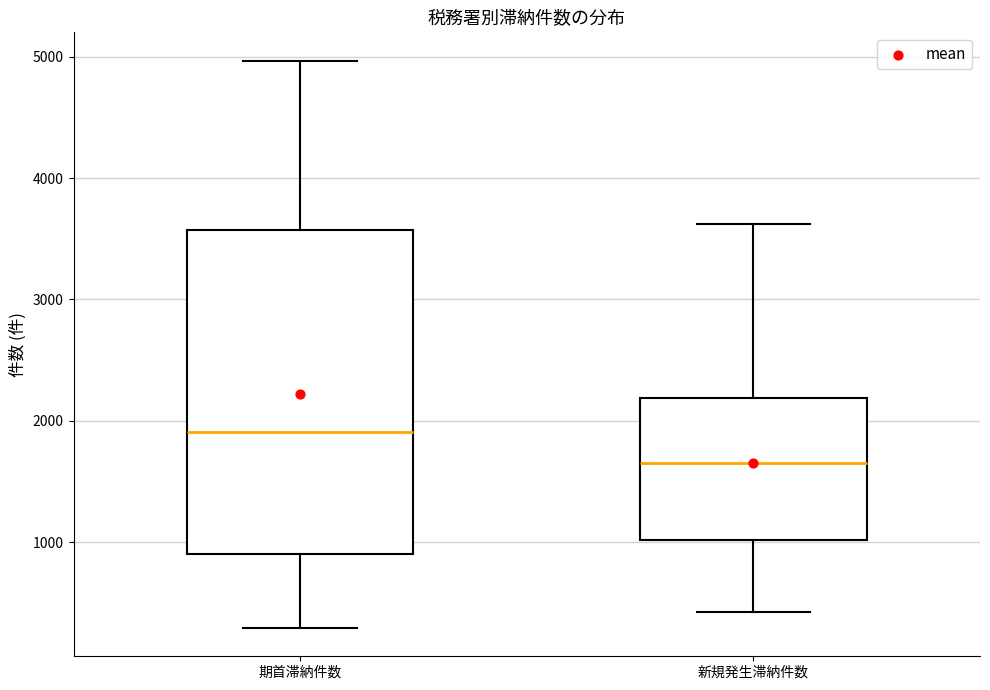

Which box's median line is the lowest?

新規発生滞納件数